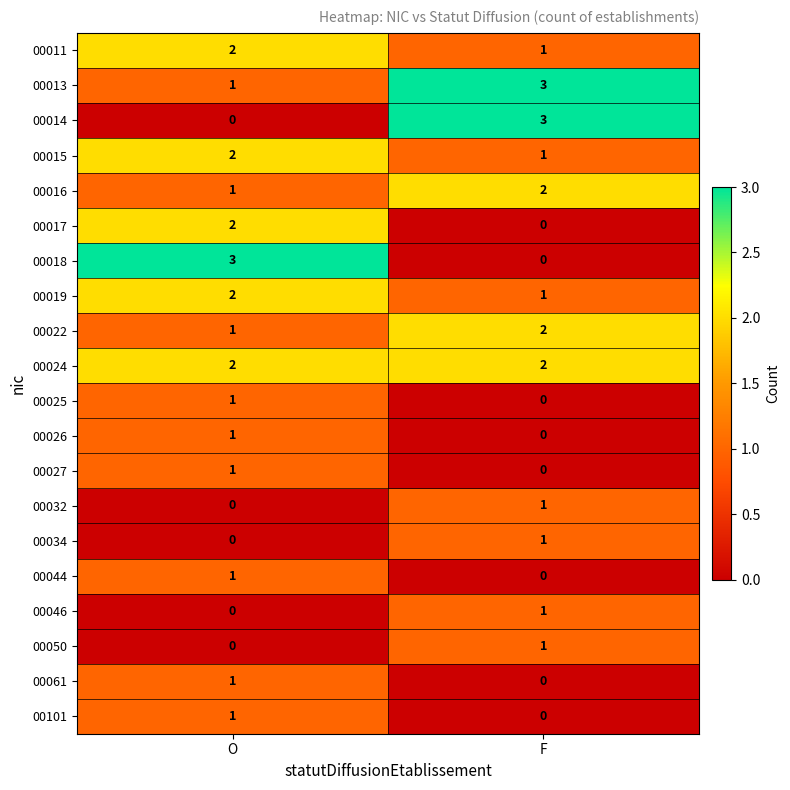

The 00061 series shows 1 at O. True or false?

True